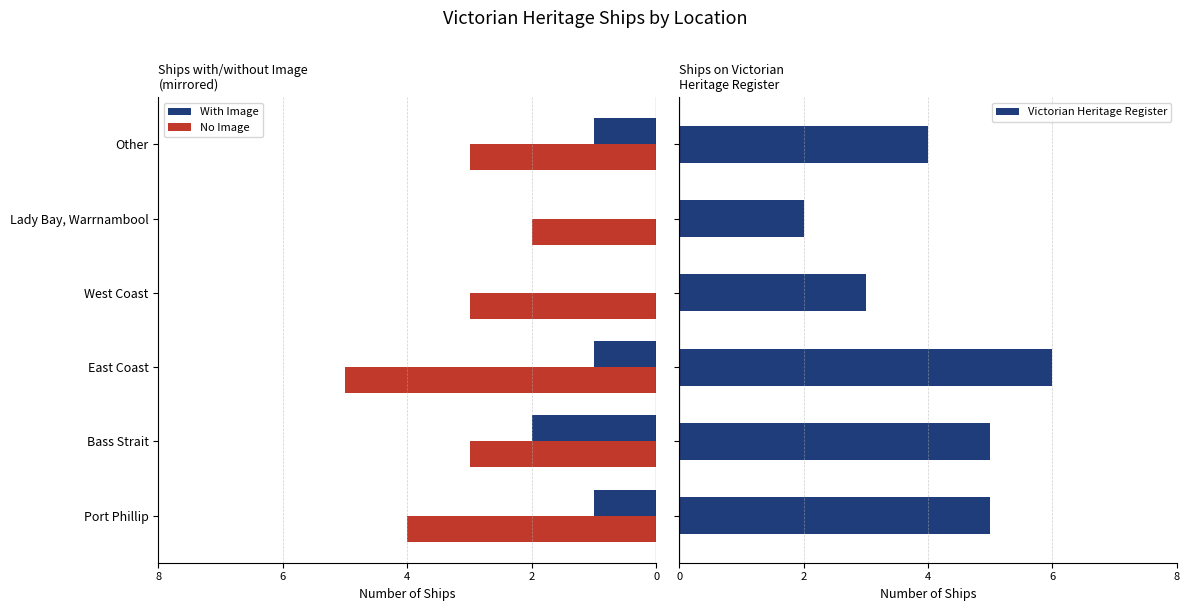

What is the greatest value displayed?

6